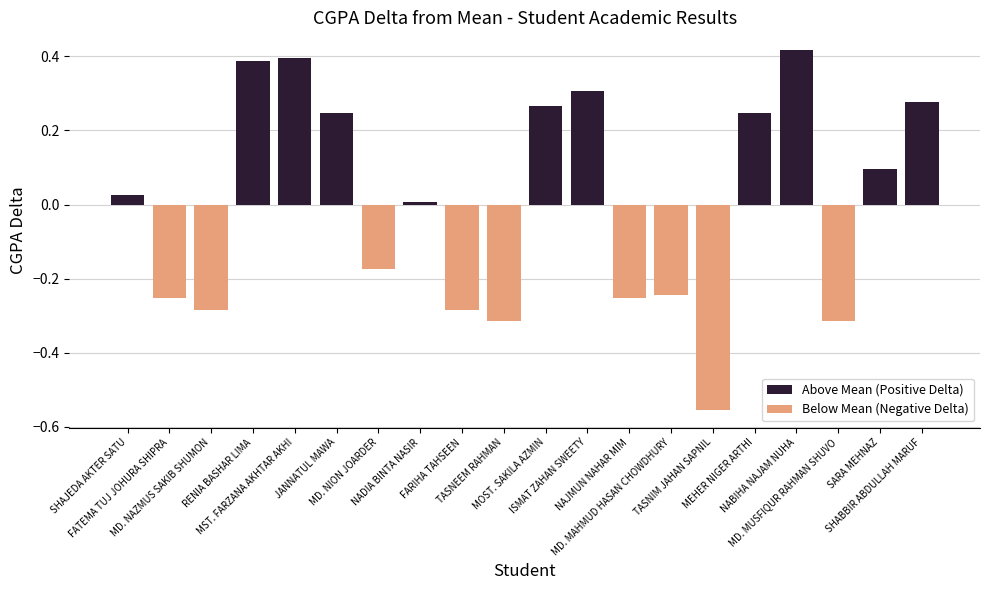

At which label is the value closest to 0?

NADIA BINTA NASIR